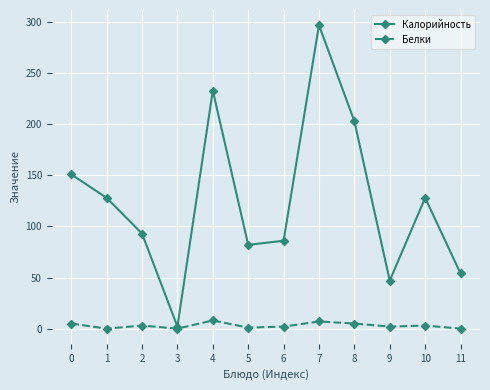

True or false: Калорийность has more than 0 points higher than both neighbors.

True